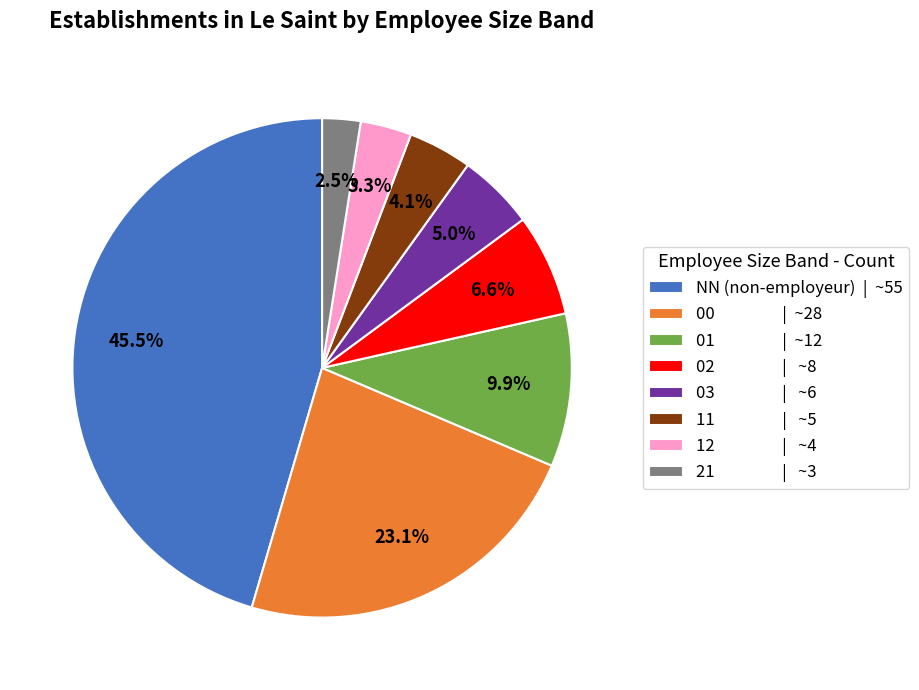

Count the number of slices in the pie.

8